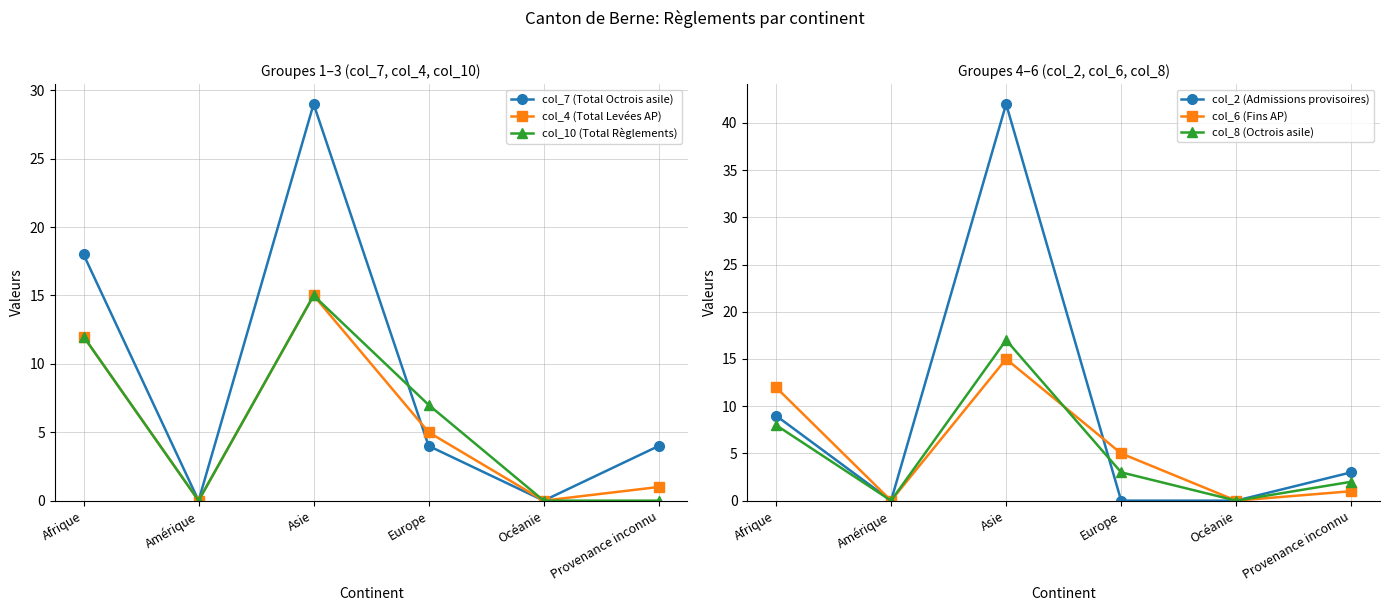

At which category is the sum across all series the highest?

Asie